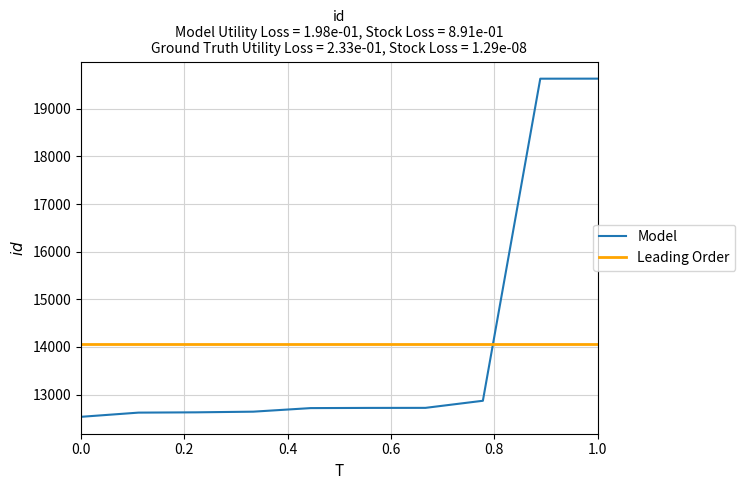

The value of Model at 0.0 is 12532. True or false?

True